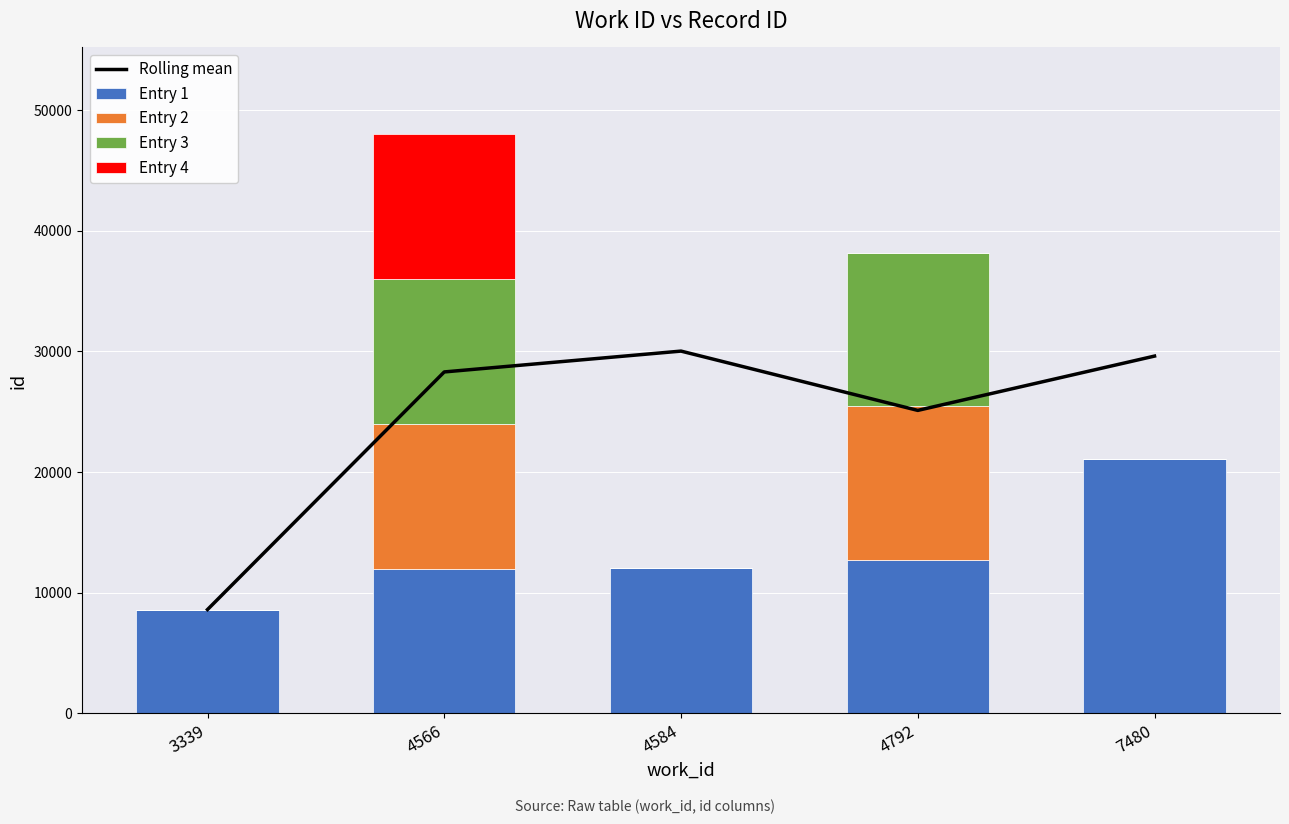

The value of Entry 1 at 4566 is 5772. True or false?

False